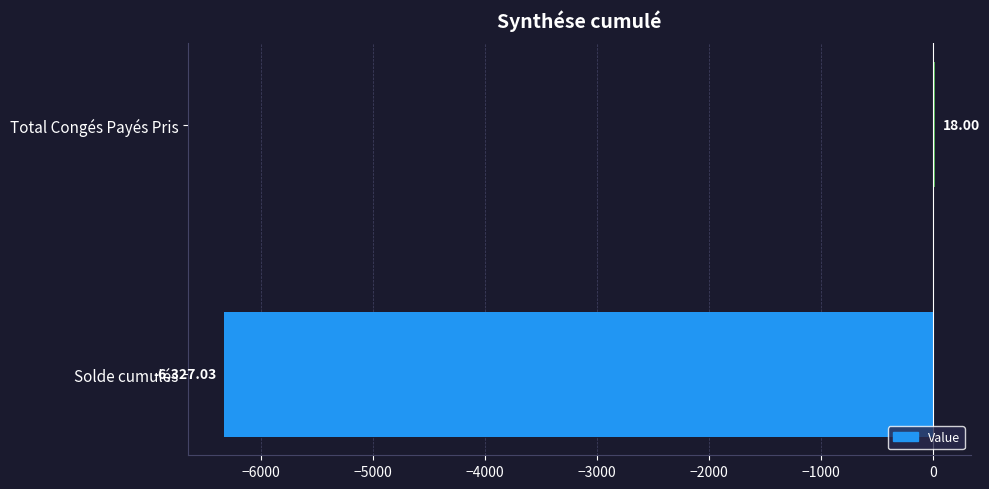

How many categories are shown in the chart?

2